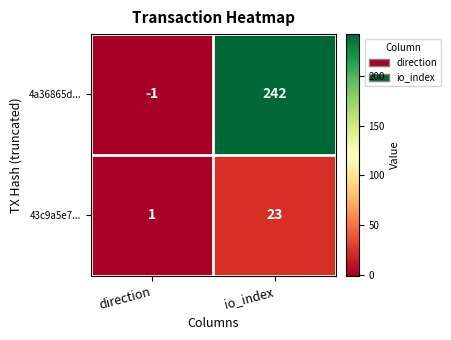

Rank the series at direction from lowest to highest value.

4a36865d..., 43c9a5e7...